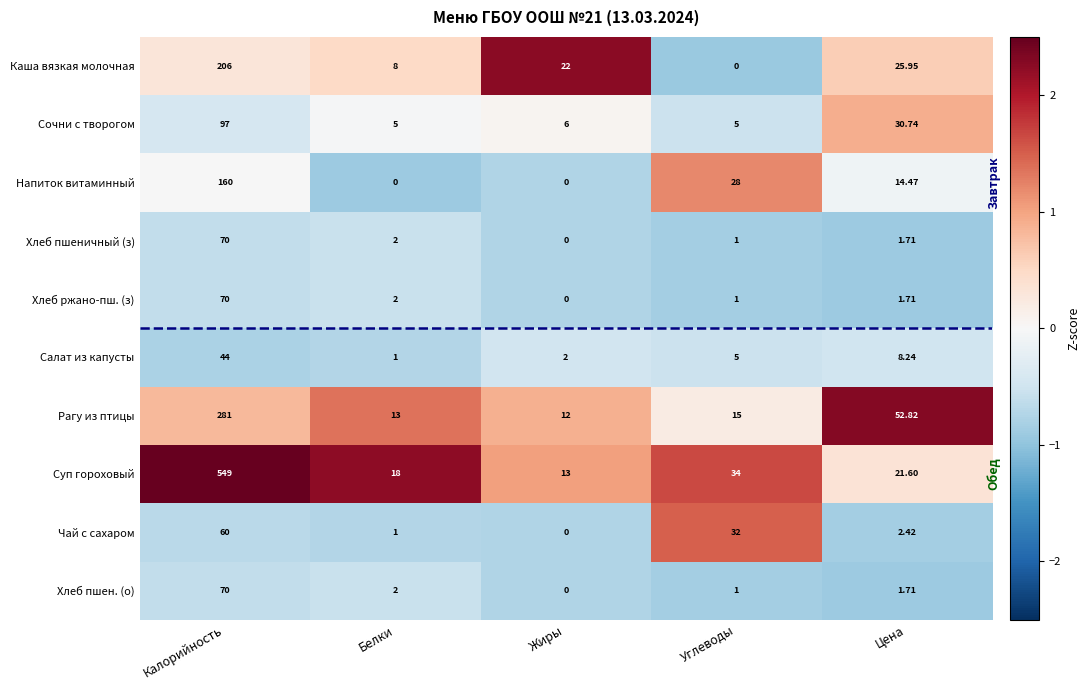

Where is Хлеб ржано-пш. (з) nearest to the value 35?

Белки